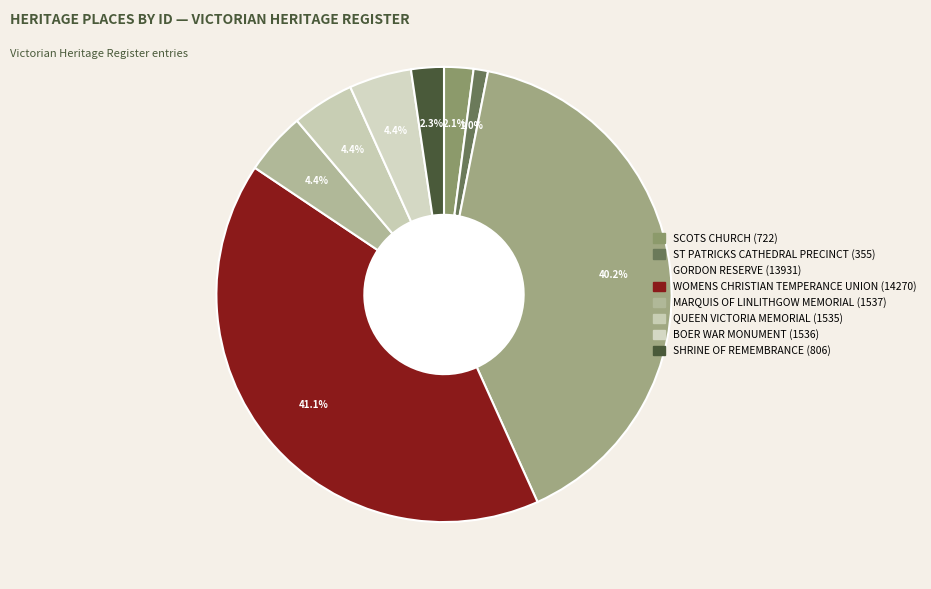

To the nearest percent, what is the difference between the largest and smallest slice percentages?

40%